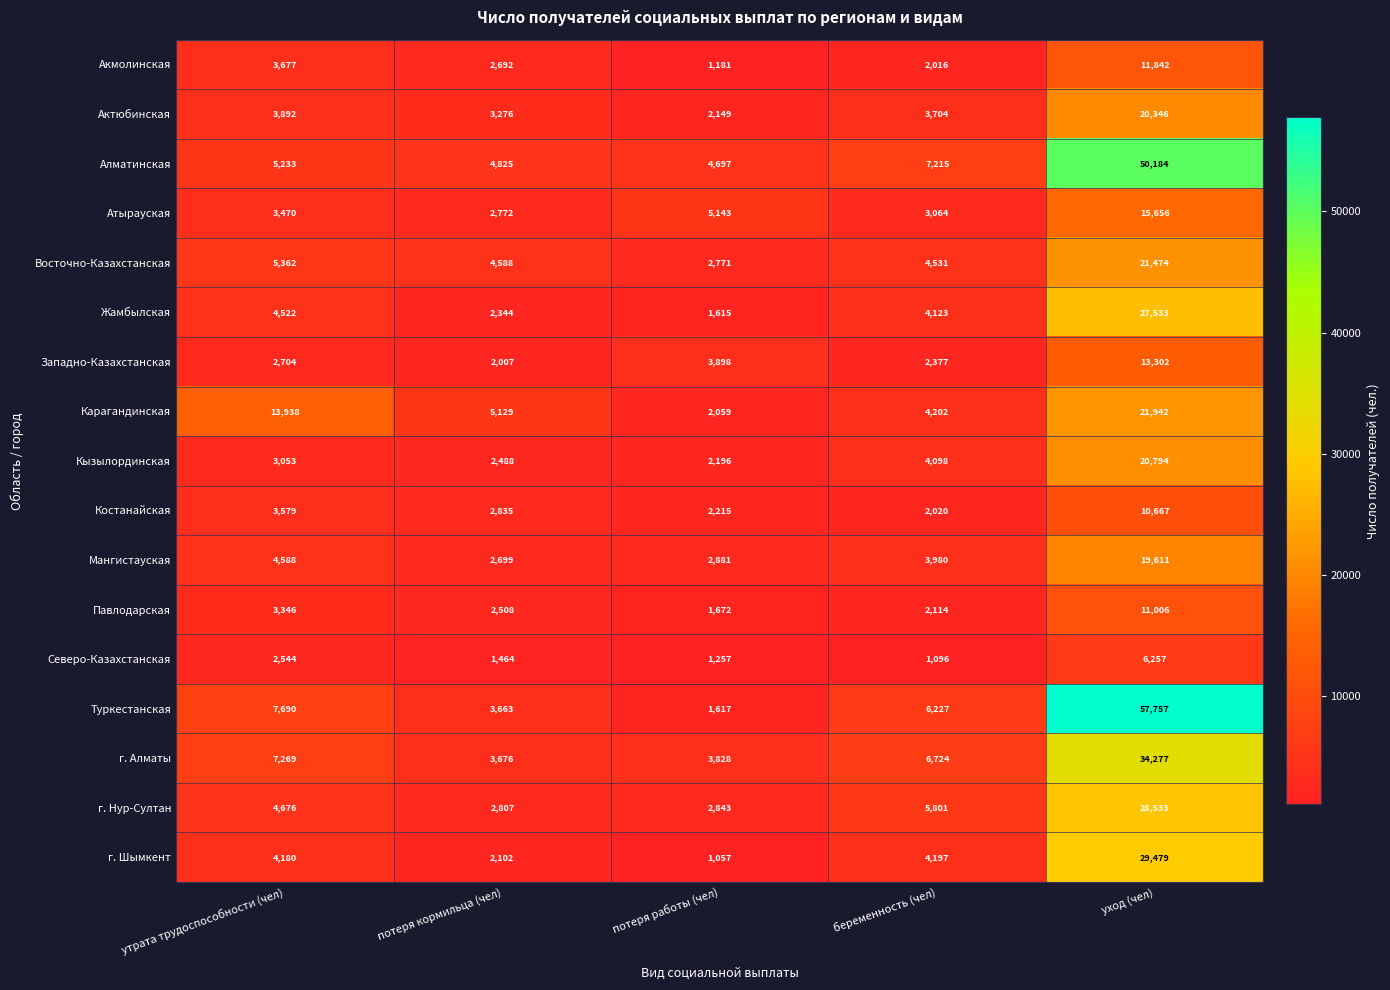

What is the smallest value displayed?

1057